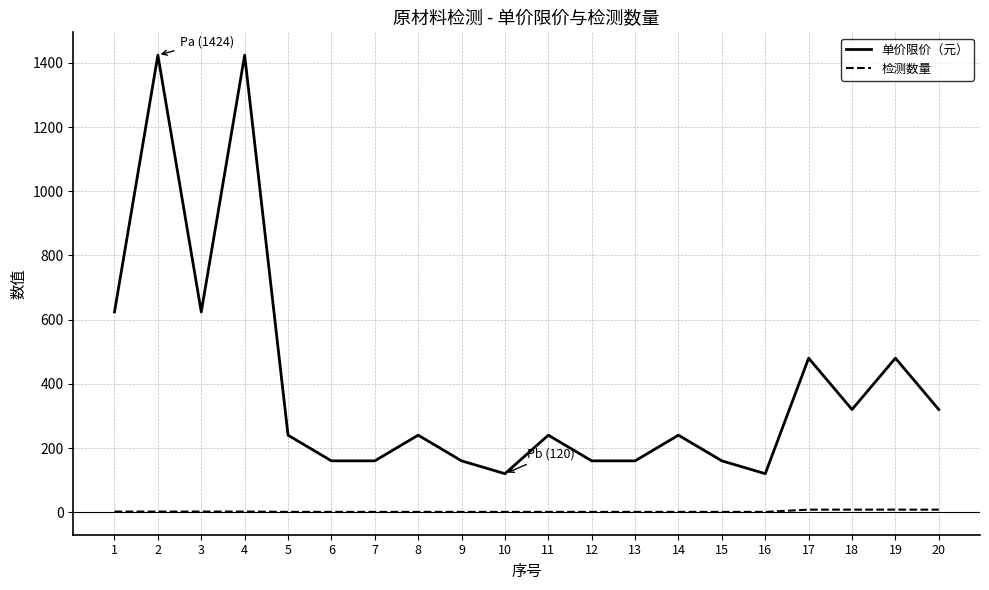

At how many categories does at least one series exceed 133?

18